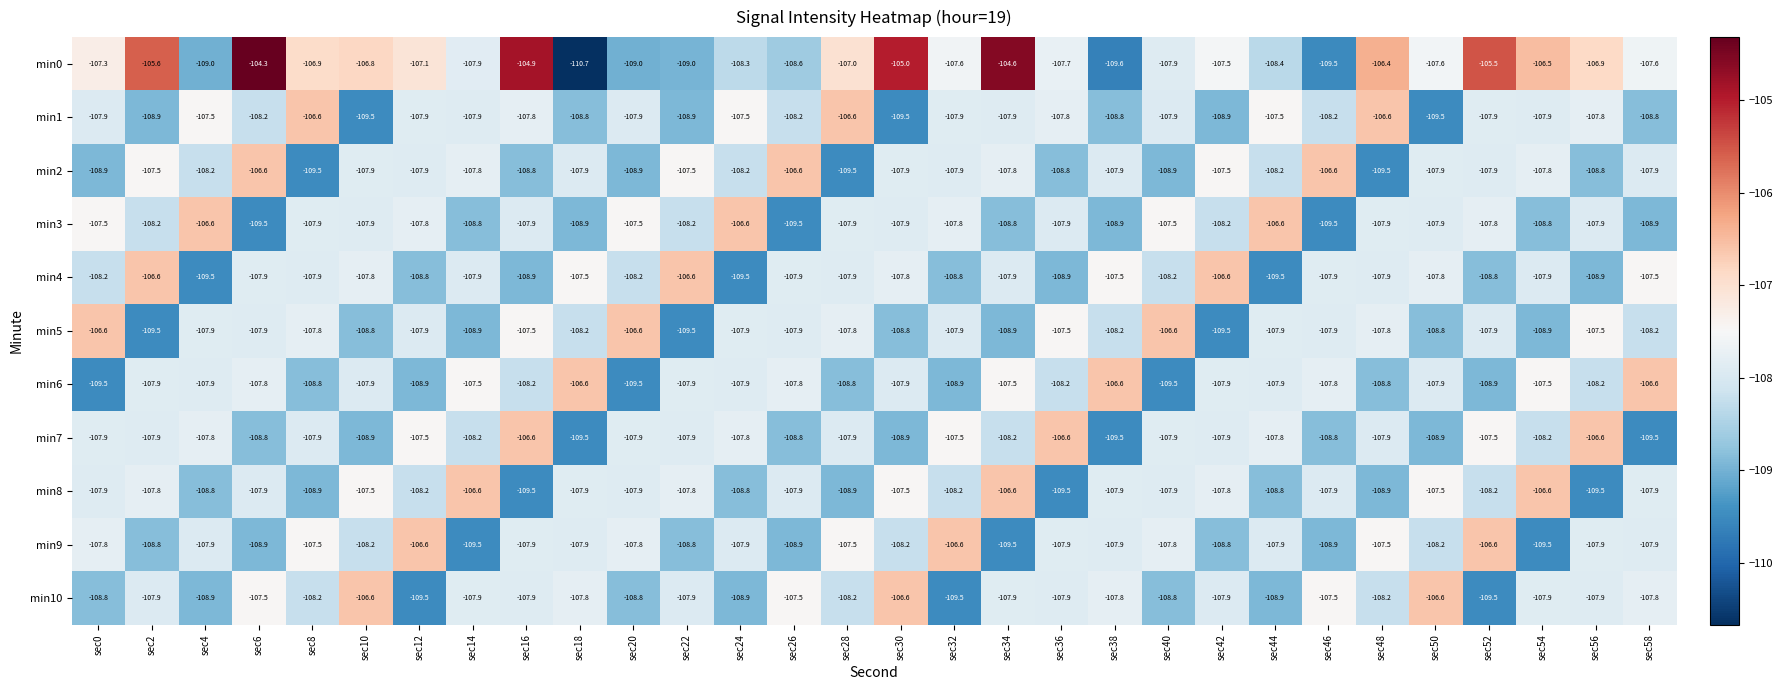

The value of min9 at sec40 is -167.9. True or false?

False